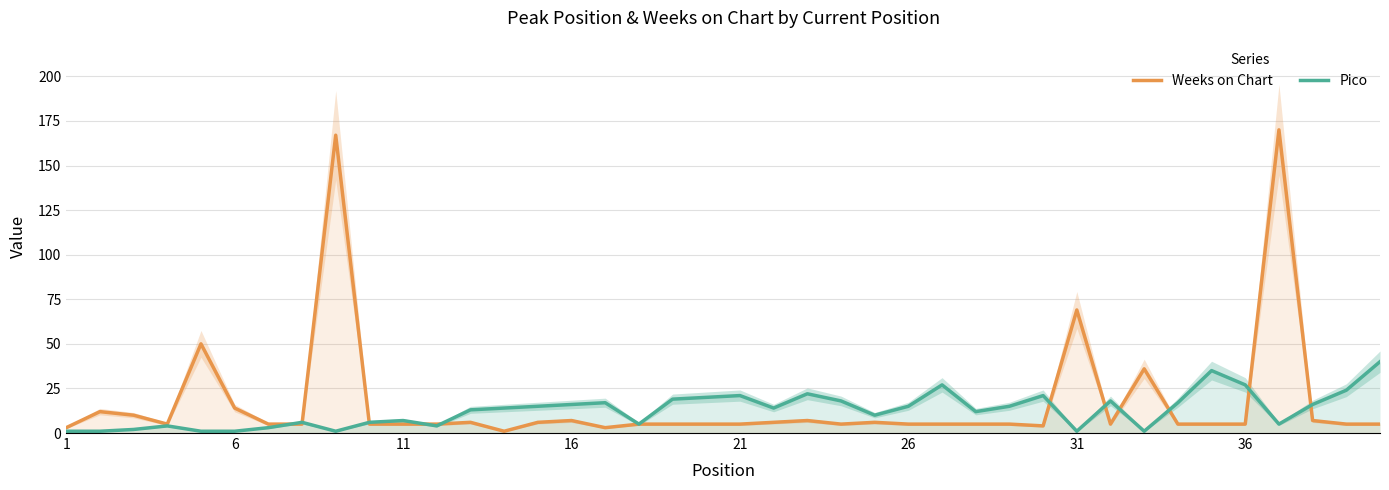

What are all the series names shown in the legend?

Weeks on Chart, Pico